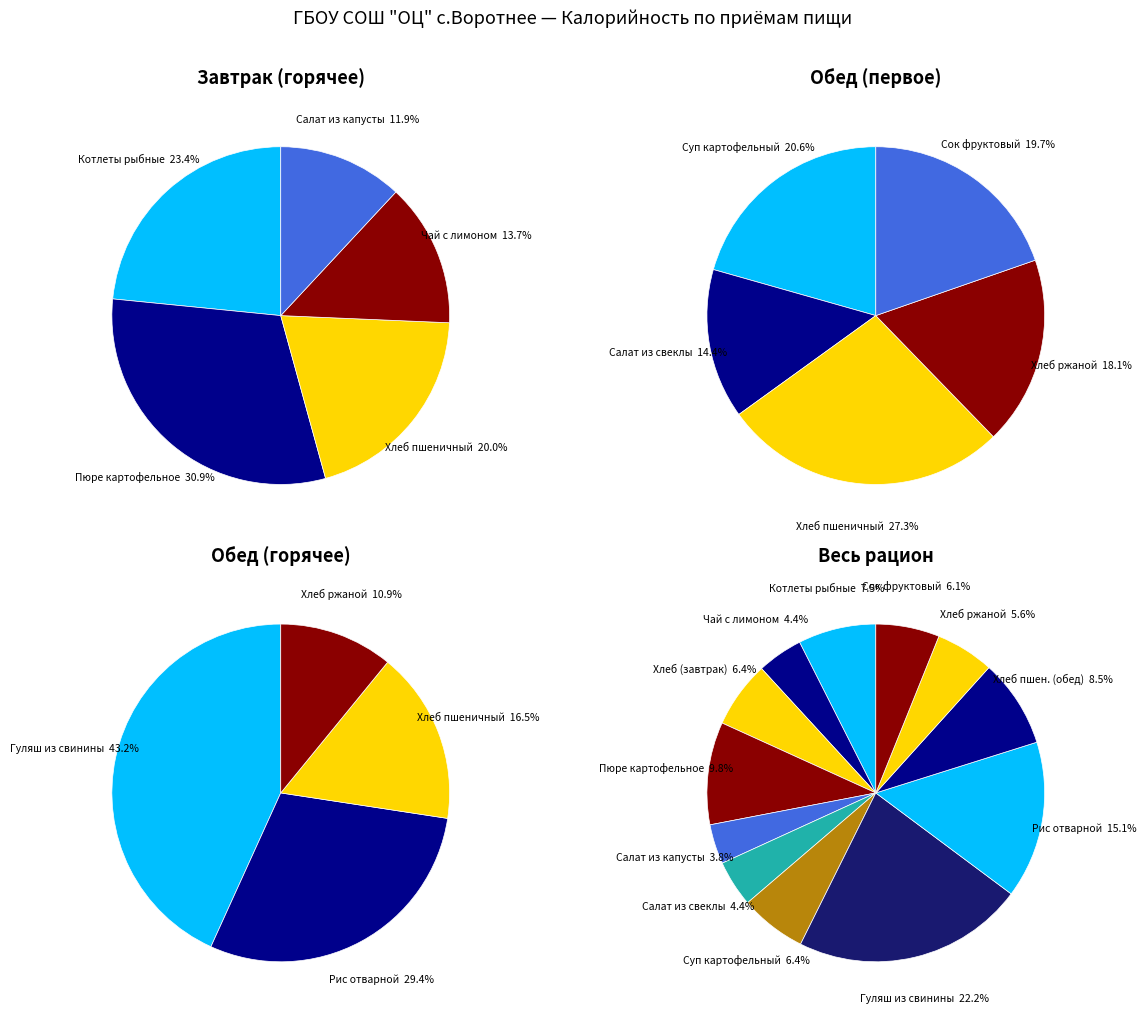

What is the smallest slice in the pie chart?

Салат из белокачанной капусты с зеленью